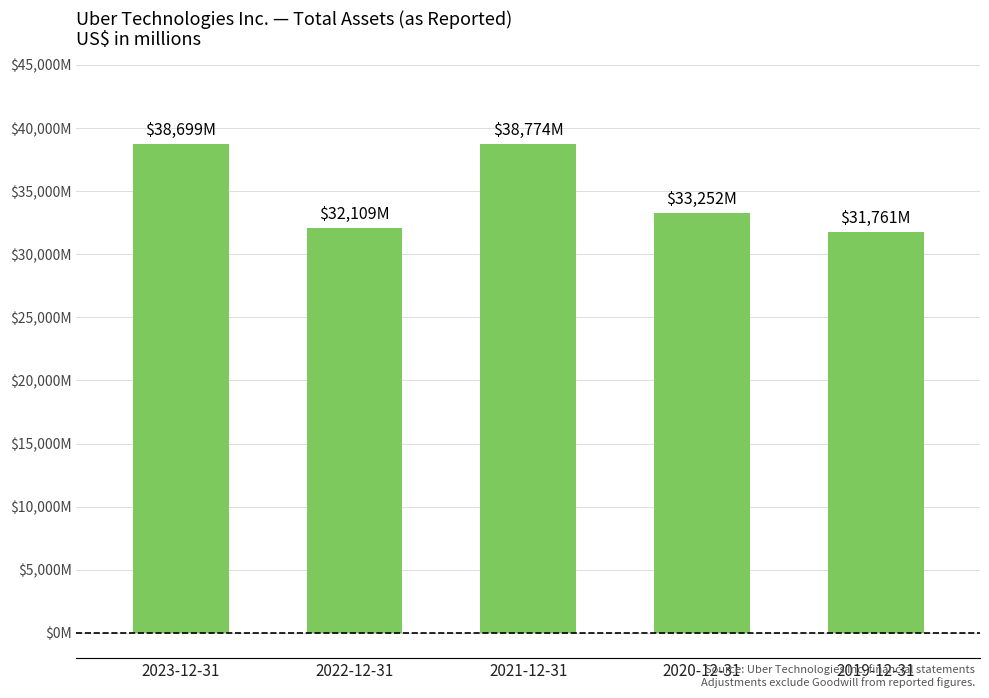

Reading left to right, transcribe all the data shown in this chart.

38699	32109	38774	33252	31761